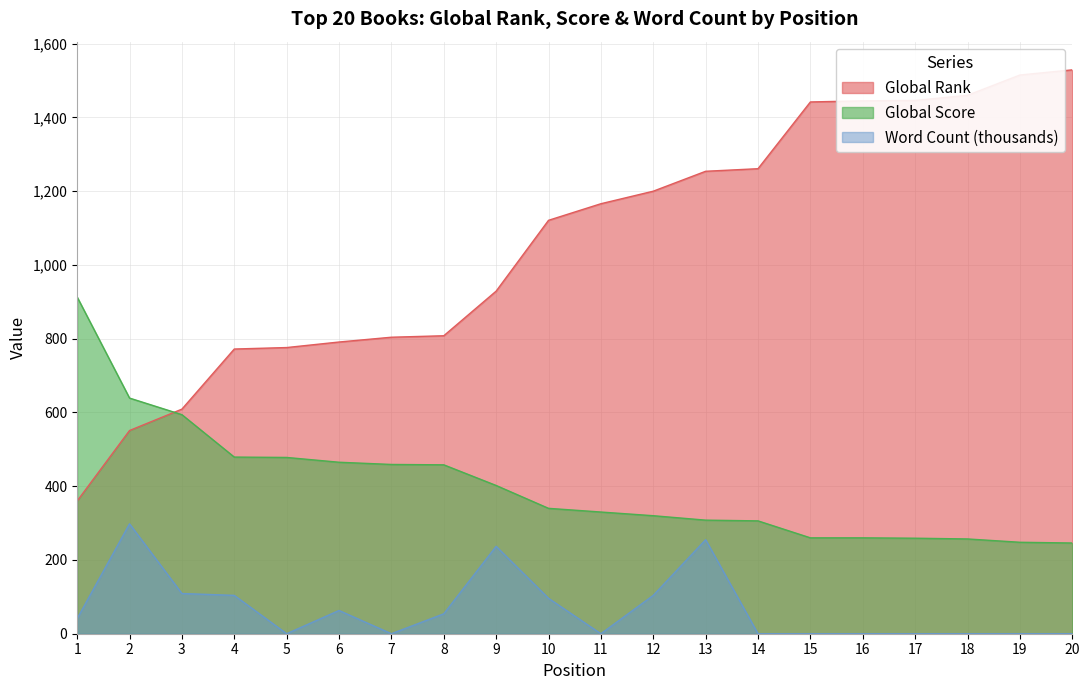

At 18, list the series in order from largest to smallest.

Global Rank, Global Score, Word Count (thousands)